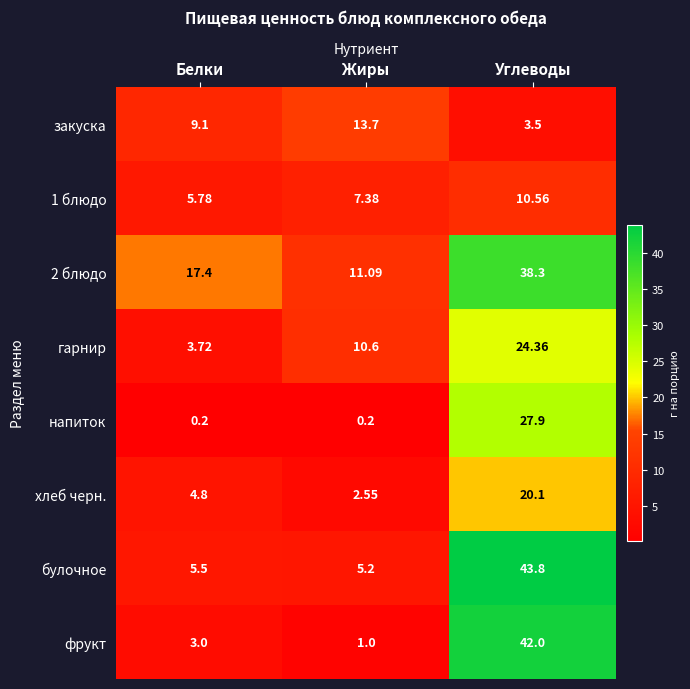

At which category is the sum across all series the highest?

Углеводы